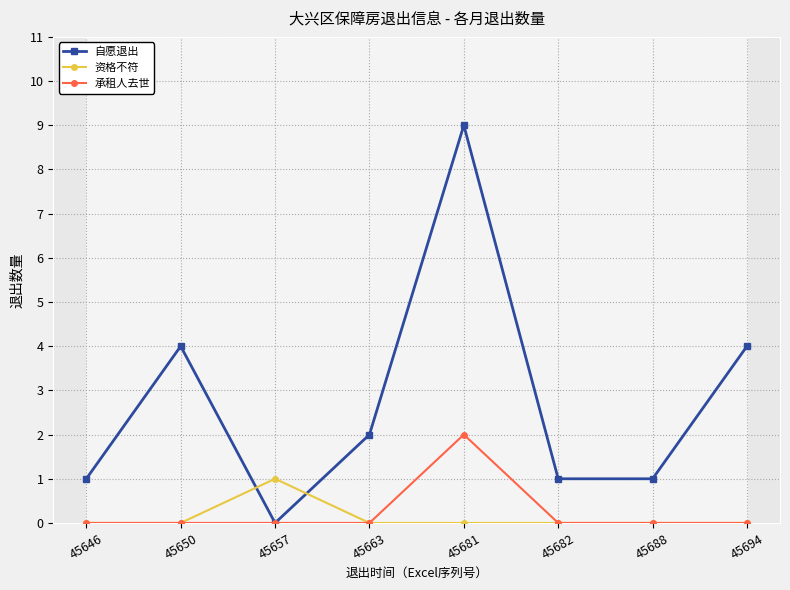

At 45688, list the series in order from smallest to largest.

资格不符, 承租人去世, 自愿退出